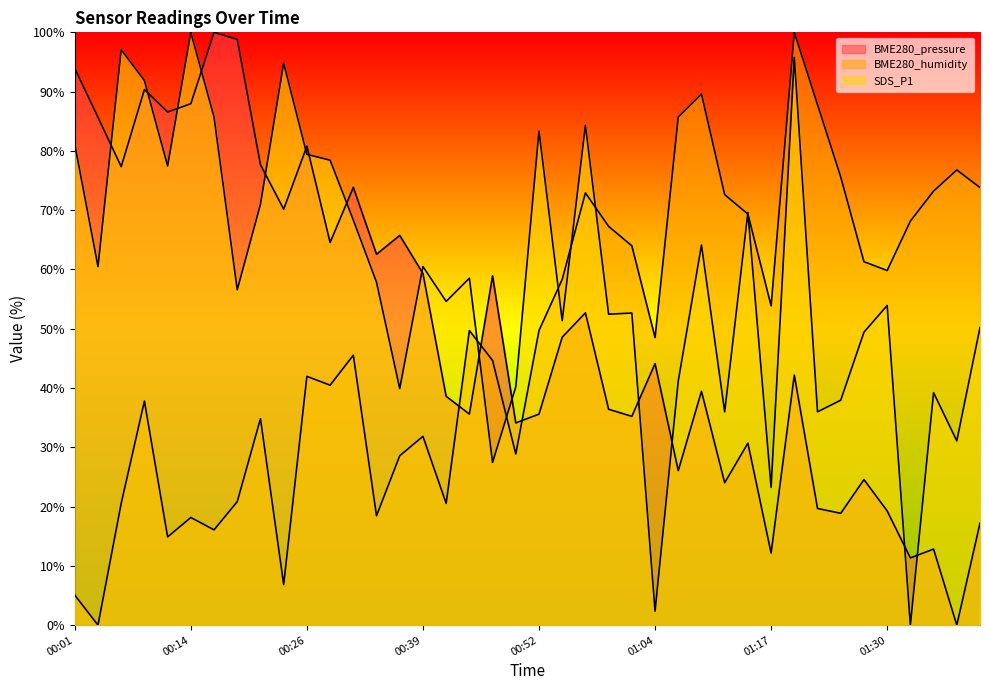

At which label does BME280_humidity reach its peak?

01:20